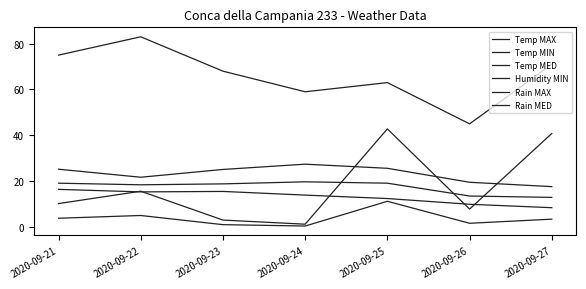

The Humidity MIN series shows 45.0 at 2020-09-26. True or false?

True